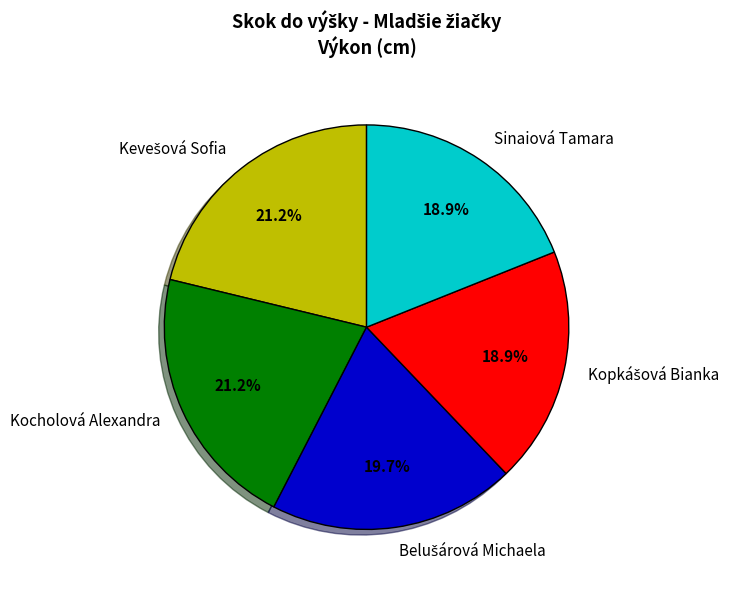

How many slices are in this pie chart?

5